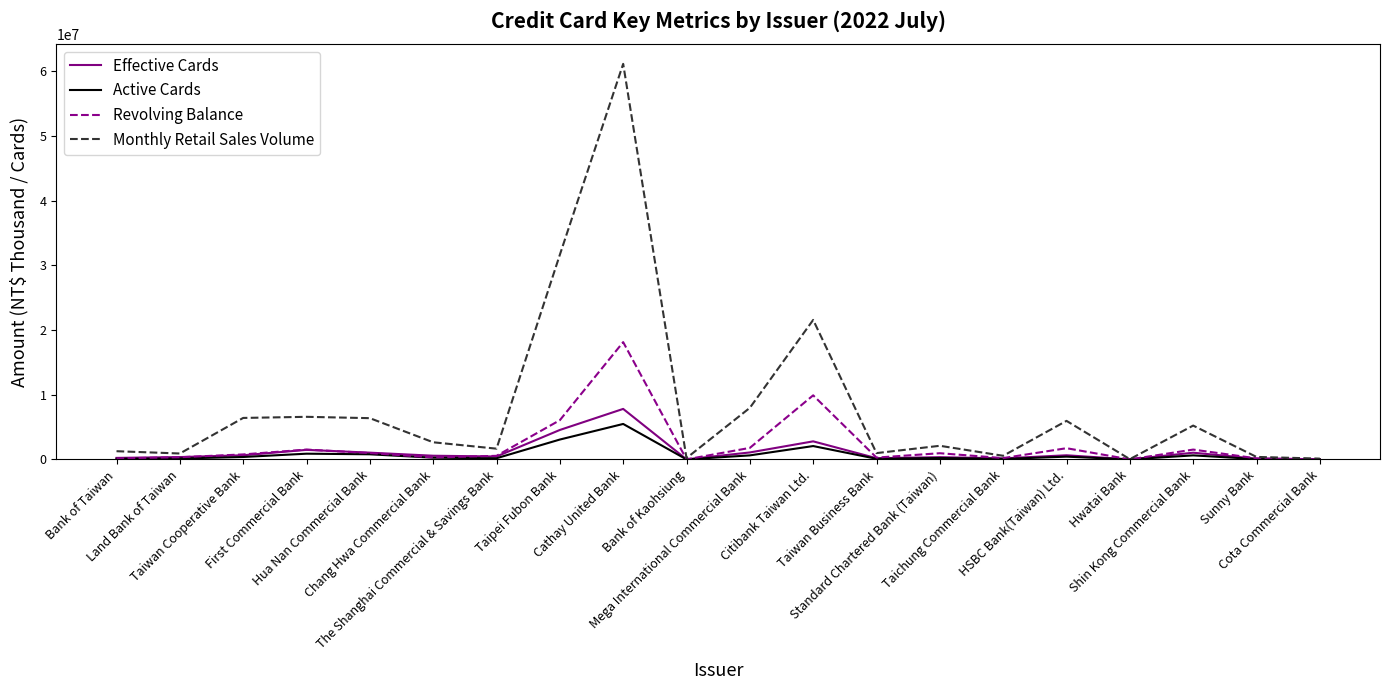

What is the approximate value of Monthly Retail Sales Volume at Taiwan Cooperative Bank?

6416391